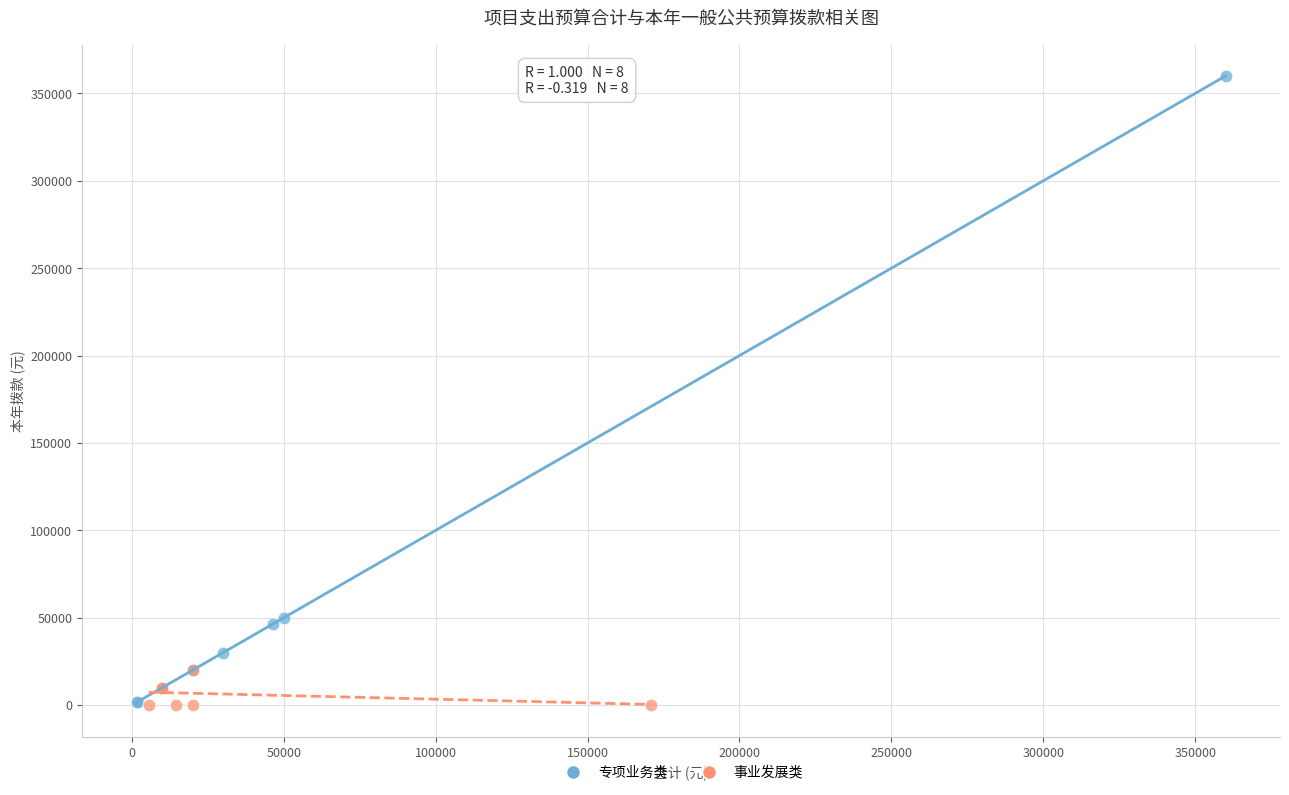

What are all the series names shown in the legend?

专项业务类, 事业发展类